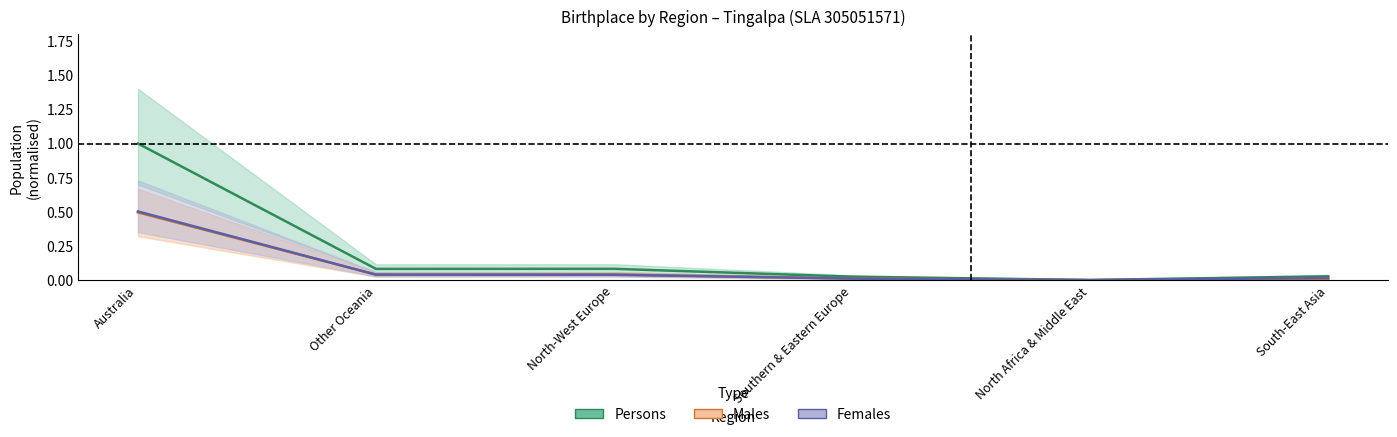

Which series has the largest range (max minus min)?

Persons